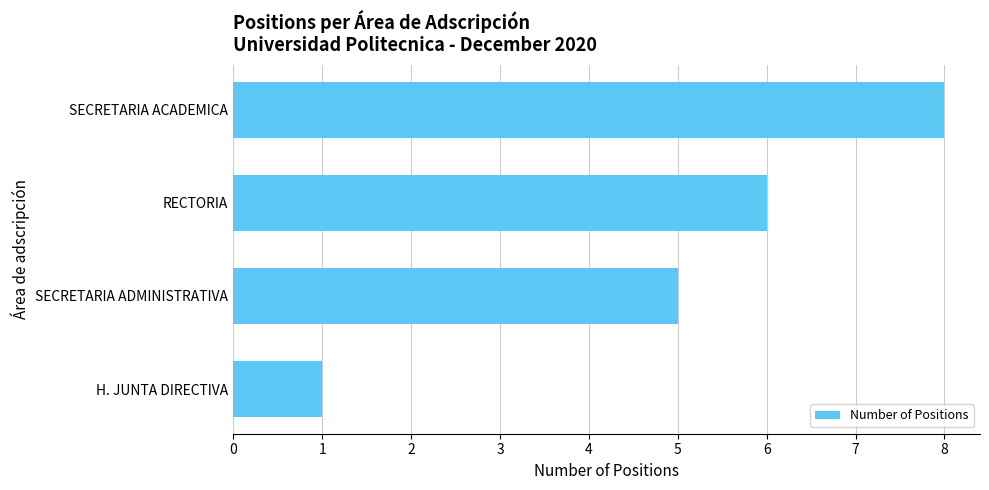

What is the greatest value displayed?

8